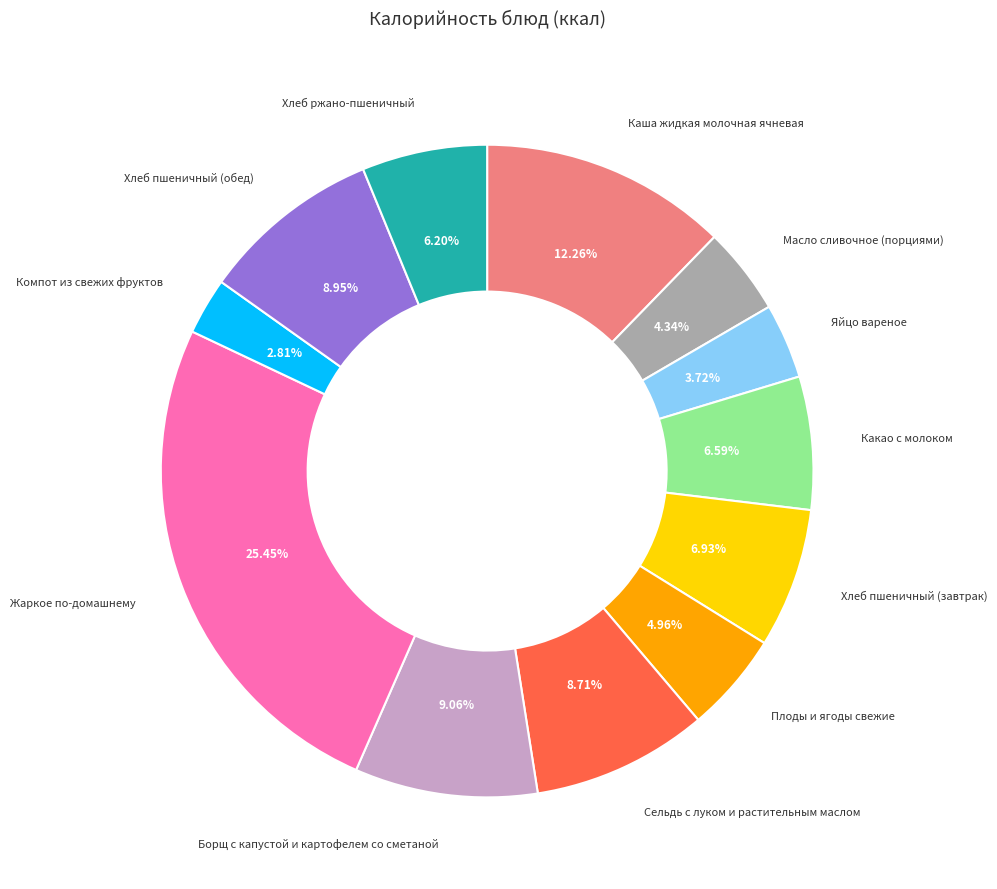

Does any single category account for the majority?

No